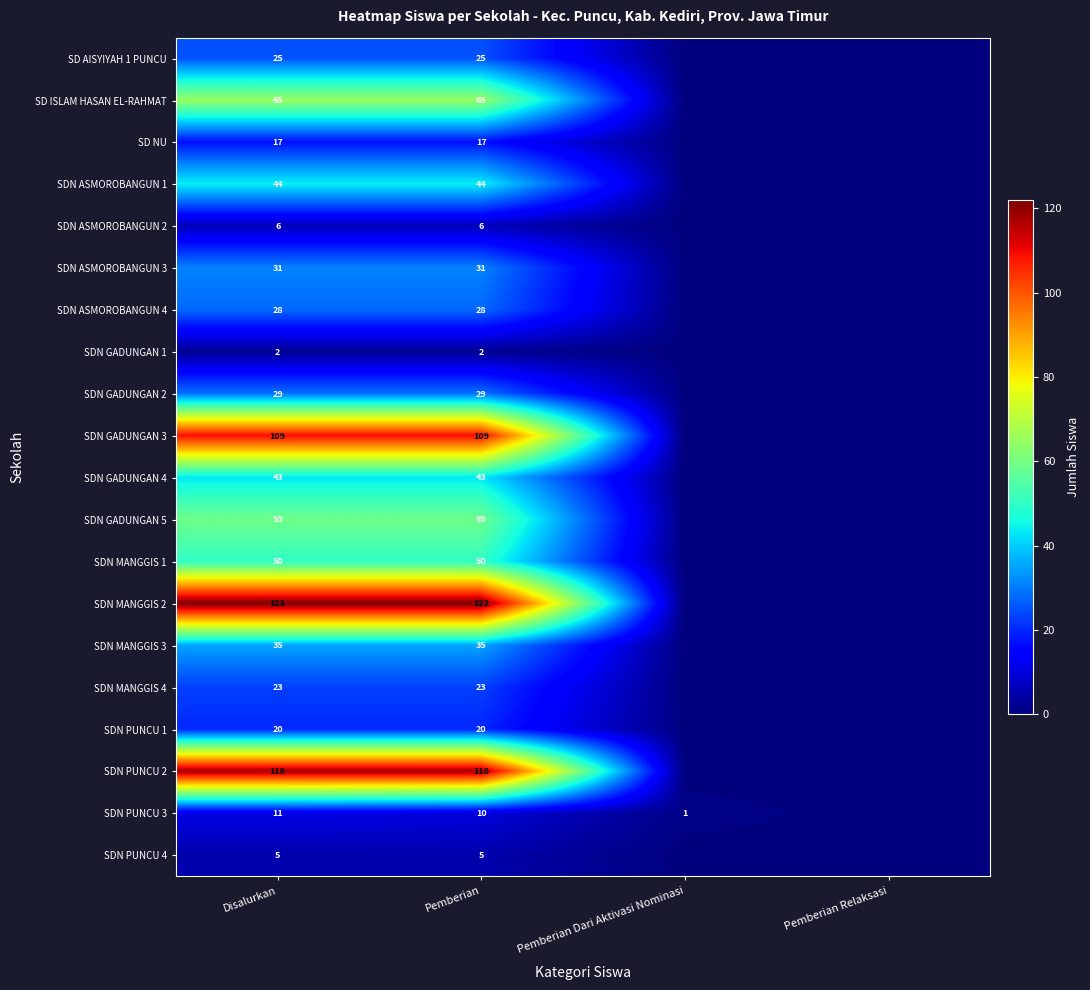

True or false: SDN ASMOROBANGUN 3 has a value of 50 at Pemberian.

False